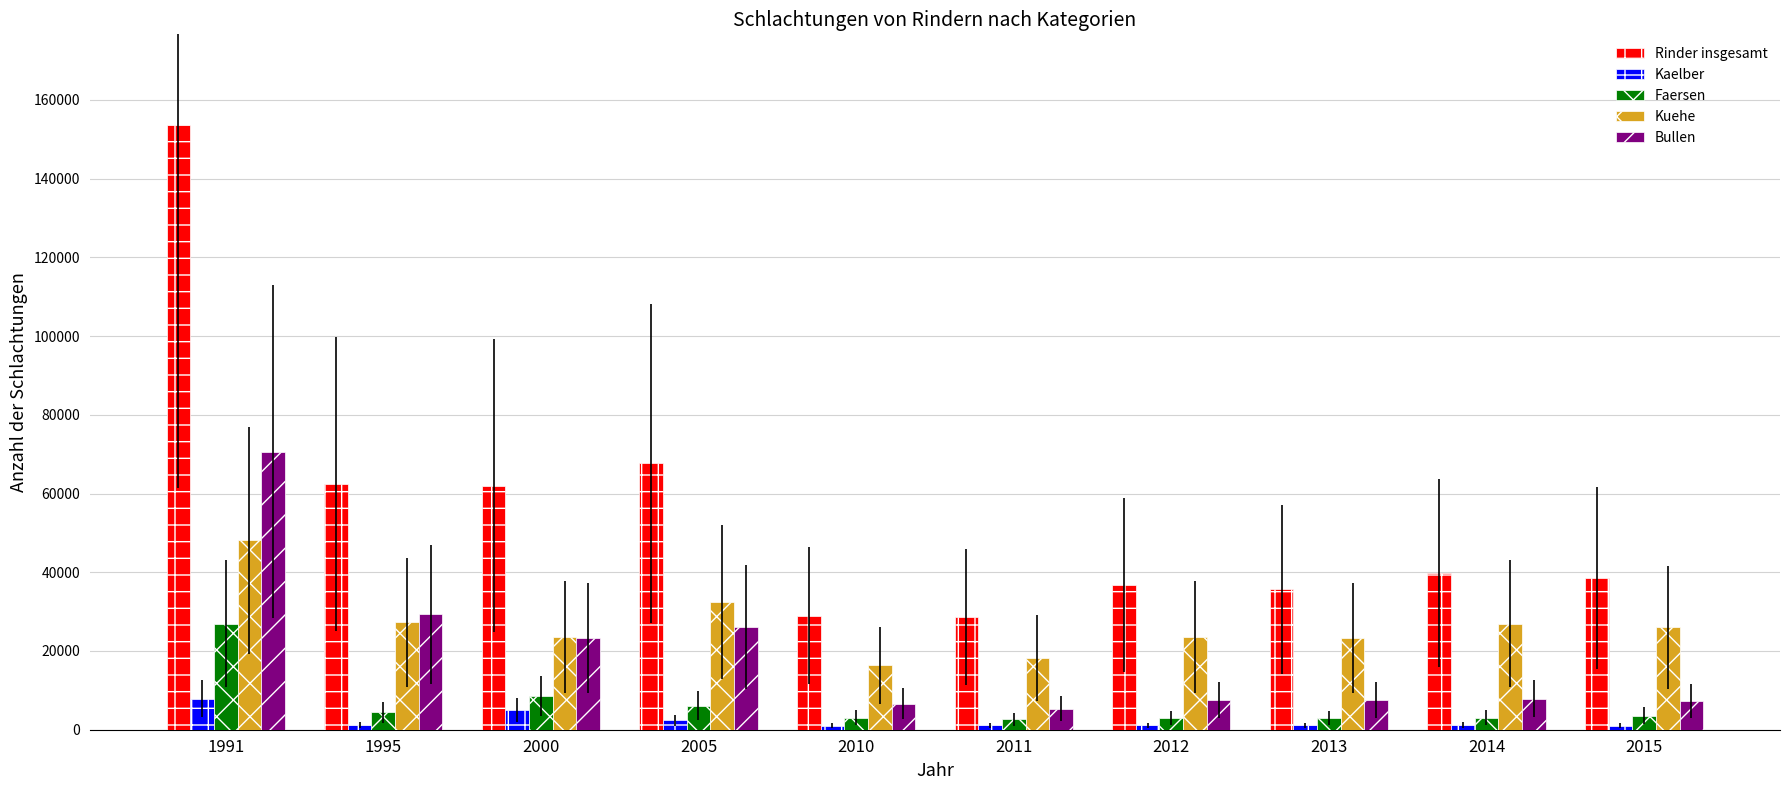

The value of Rinder insgesamt at 2005 is 67661. True or false?

True